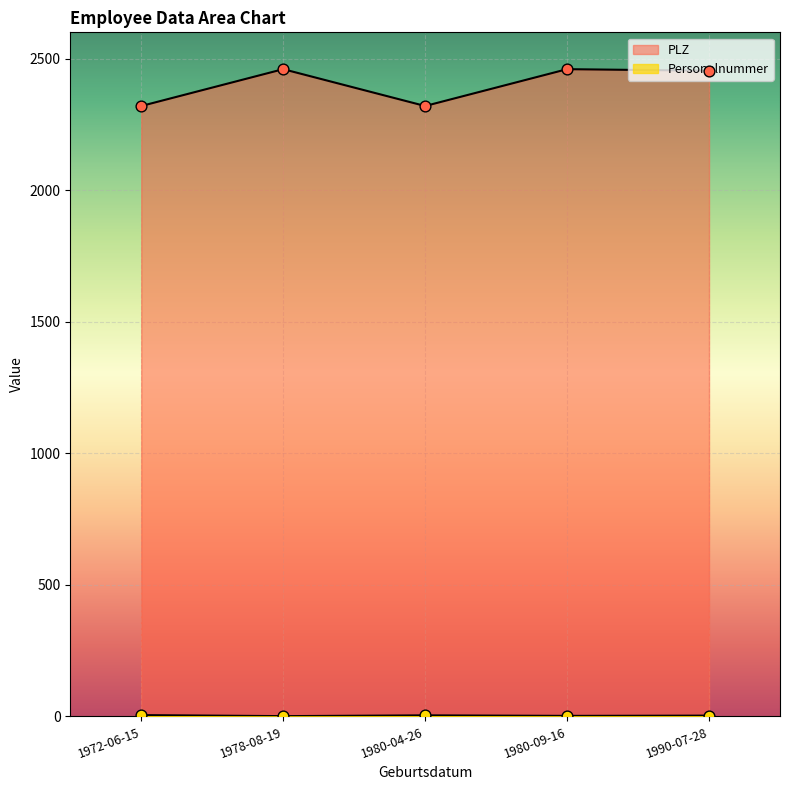

Which series has the largest Y range (max minus min)?

PLZ